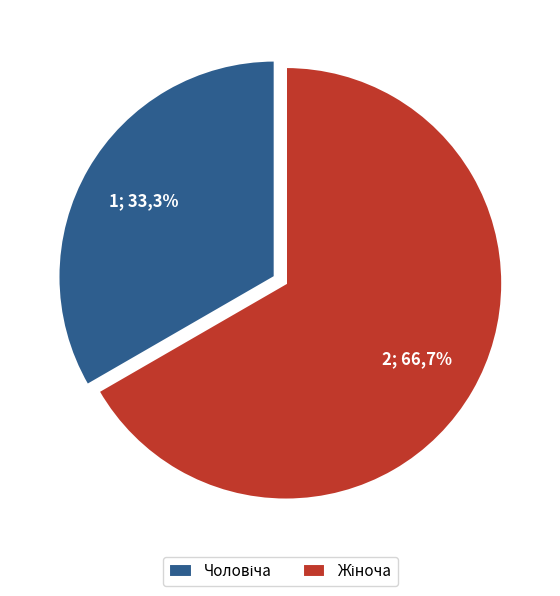

Is it true that Чоловіча is 28% of the pie?

False